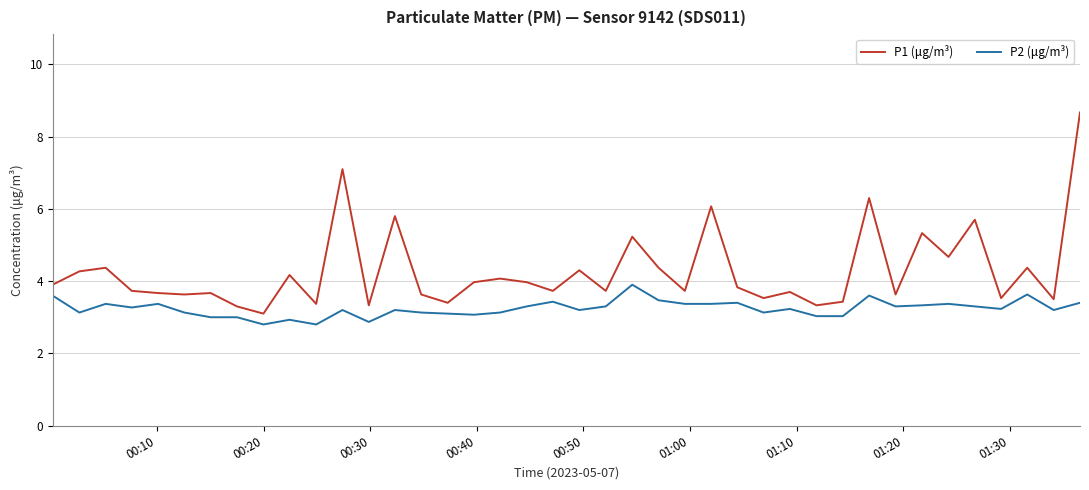

Which series has the largest total across all categories?

P1 (μg/m³)